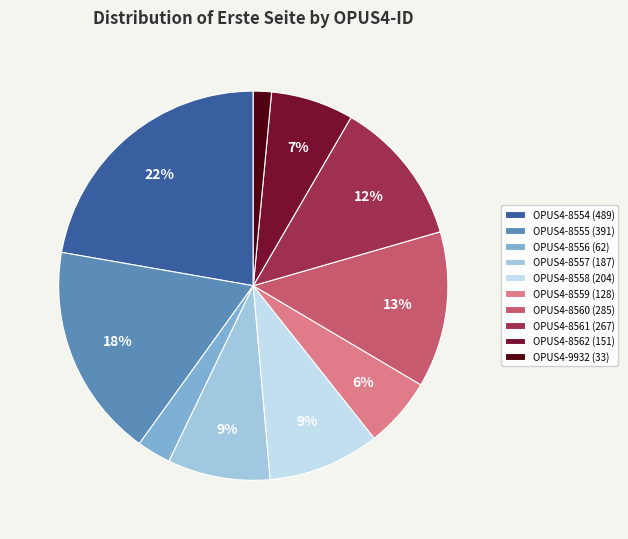

Which category has the biggest portion of the pie?

OPUS4-8554